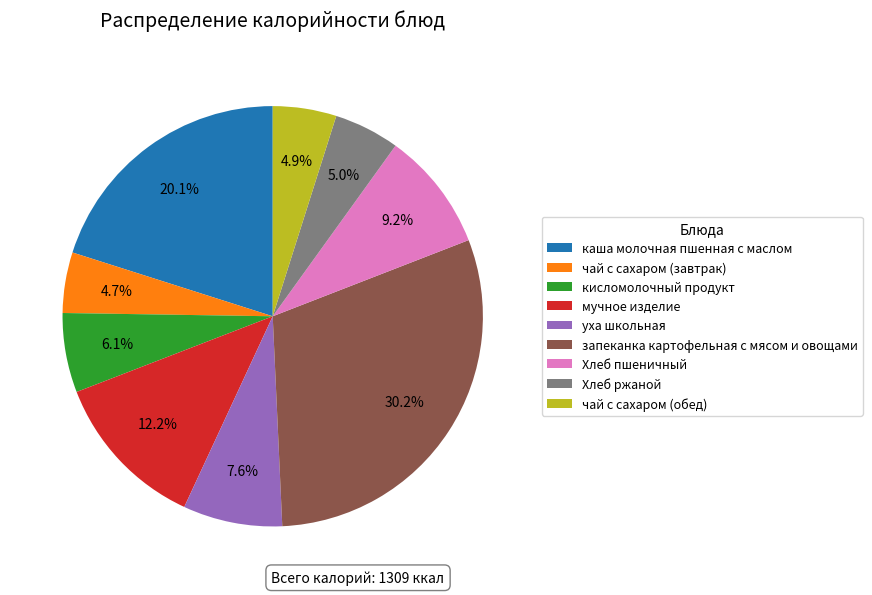

What is the largest slice in the pie chart?

запеканка картофельная с мясом и овощами